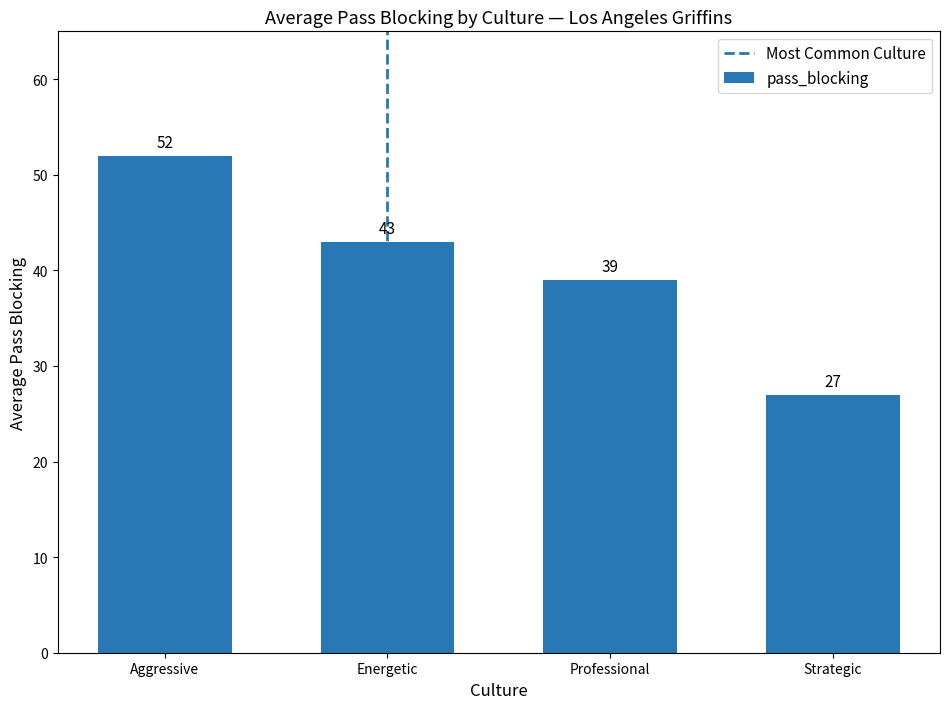

At which category does the chart reach its peak across all series?

Aggressive